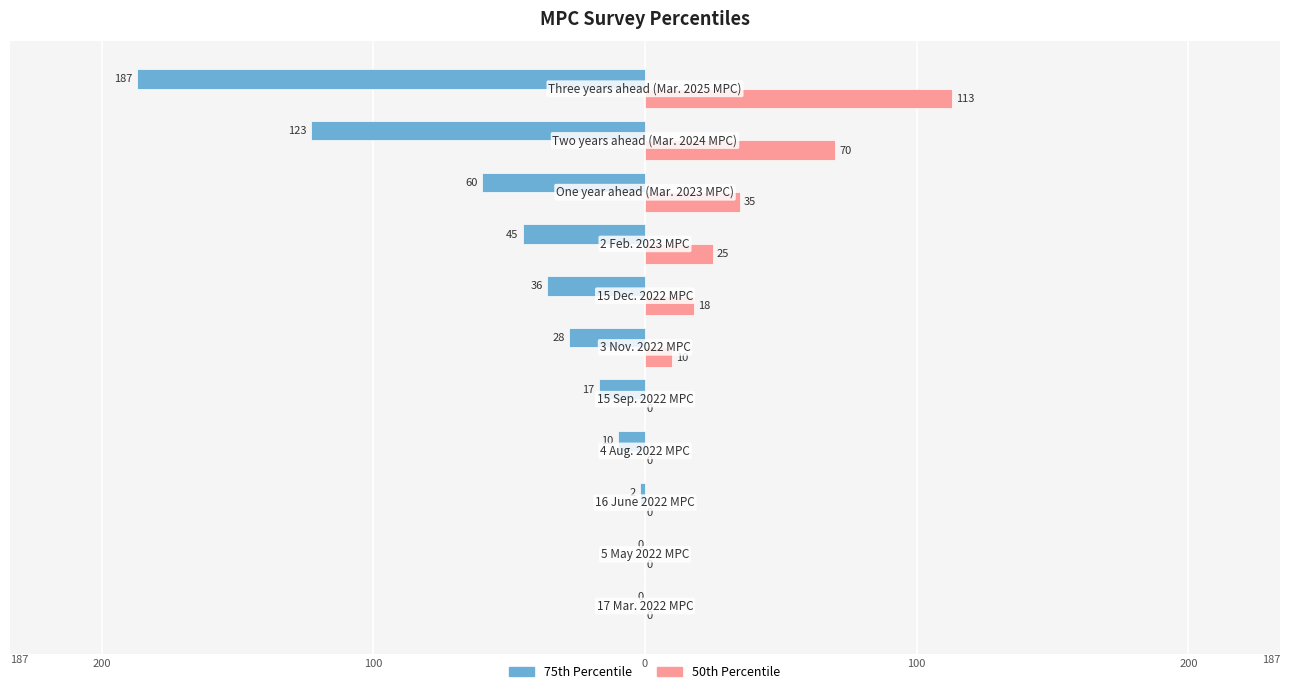

What are all the series names shown in the legend?

75th Percentile, 50th Percentile